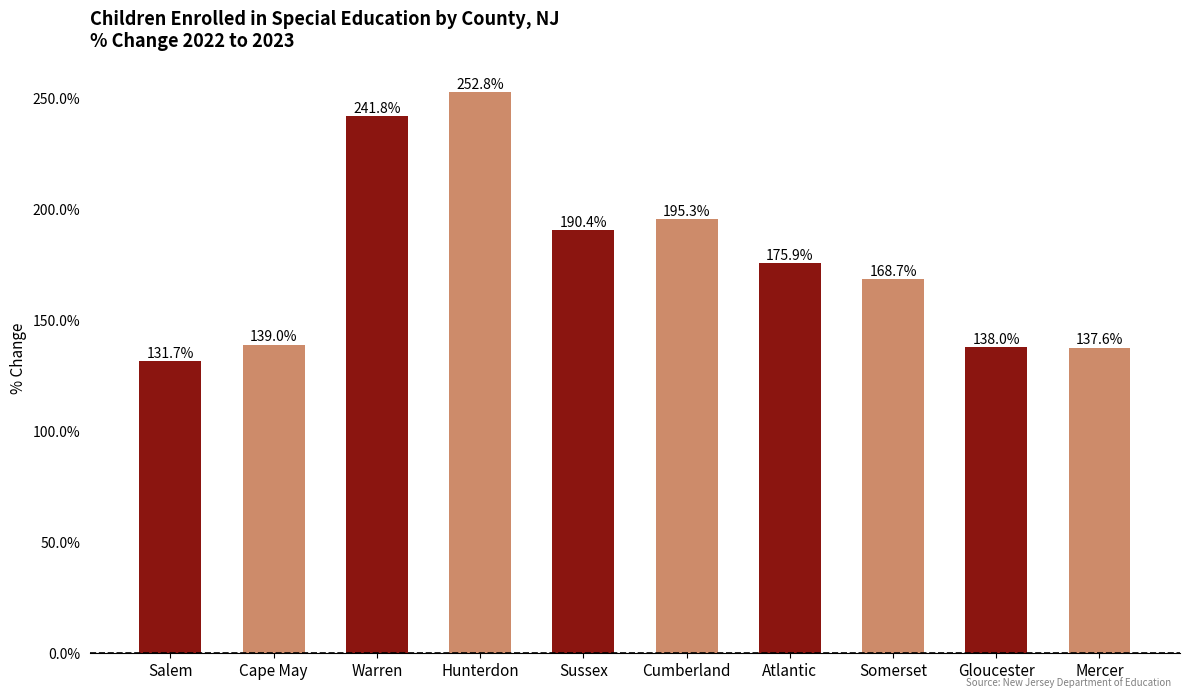

Reading right to left, list all the values displayed in this chart.

137.6	138.0	168.7	175.9	195.3	190.4	252.8	241.8	139.0	131.7